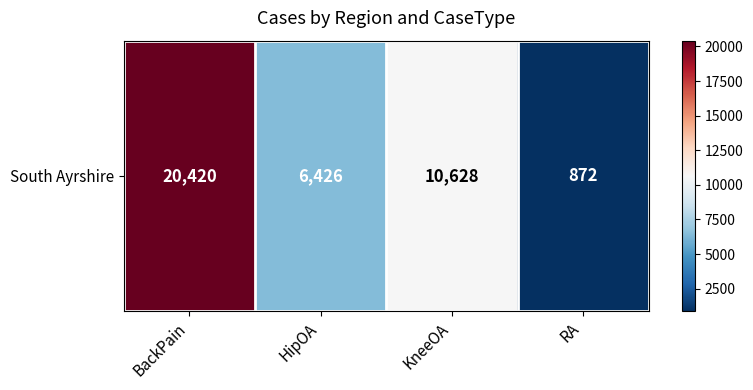

What is the difference between the maximum and second lowest values?

13994